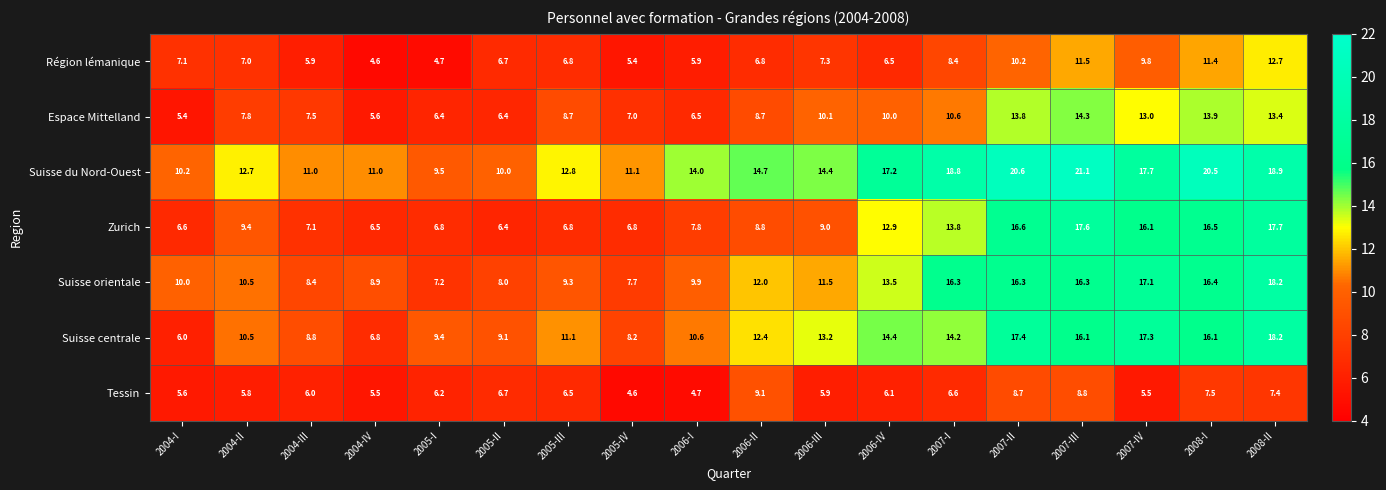

Between 2005-II and 2007-I, which series saw the biggest shift?

Suisse du Nord-Ouest